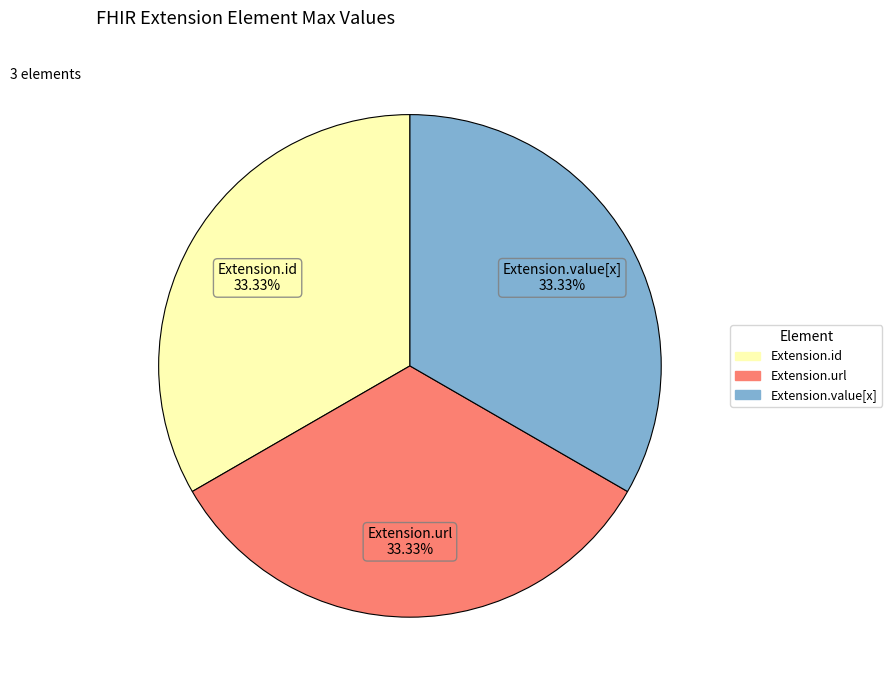

Is there a majority slice in this chart?

No